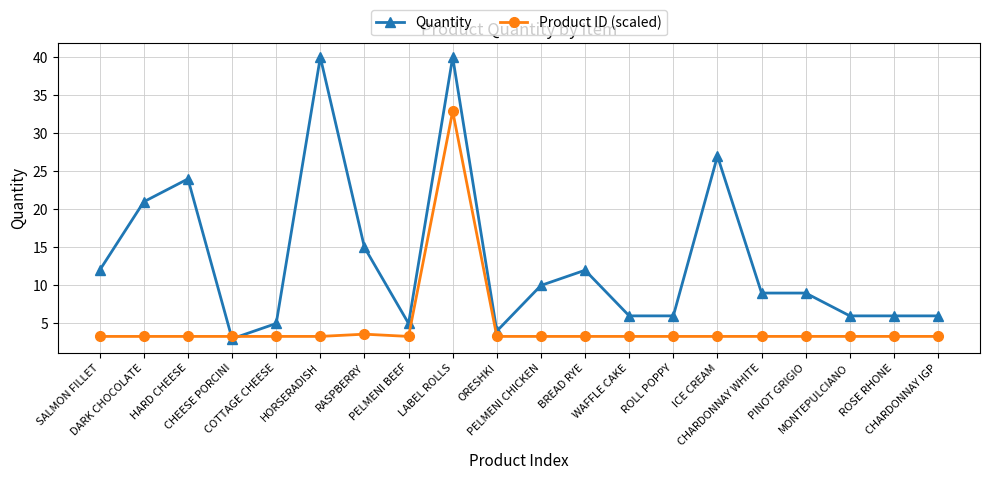

What is the sum of all Product ID (scaled) values?

95.9